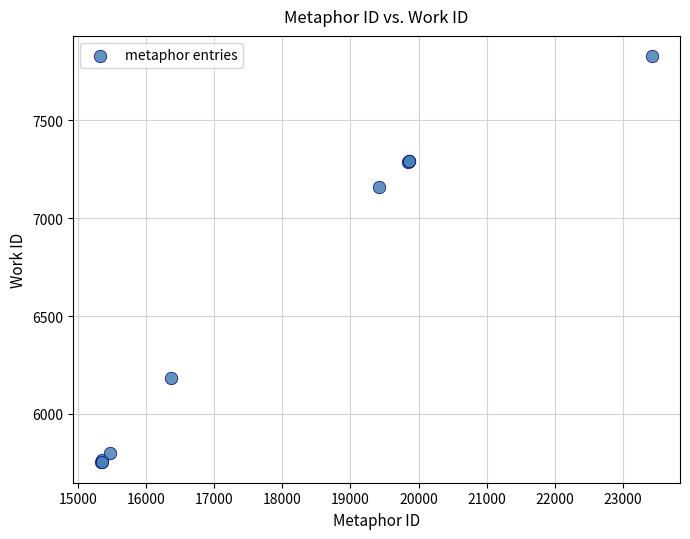

What Y value in the scatter plot is closest to 6790?

7157